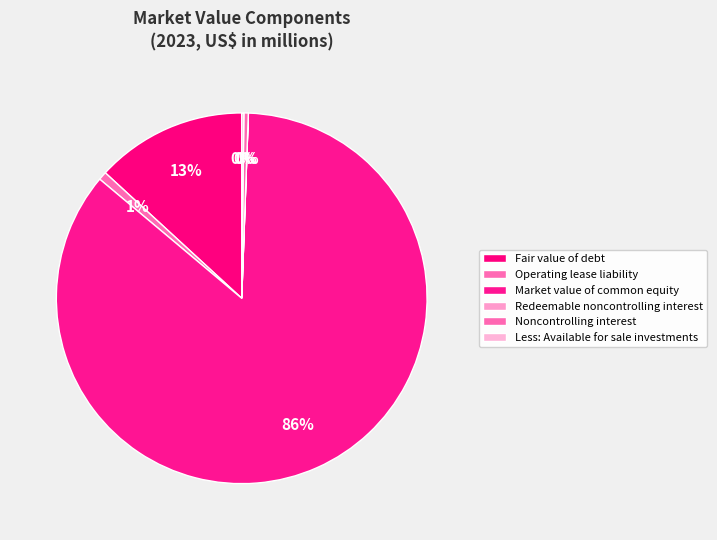

Between Noncontrolling interest and Operating lease liability, which is larger?

Operating lease liability